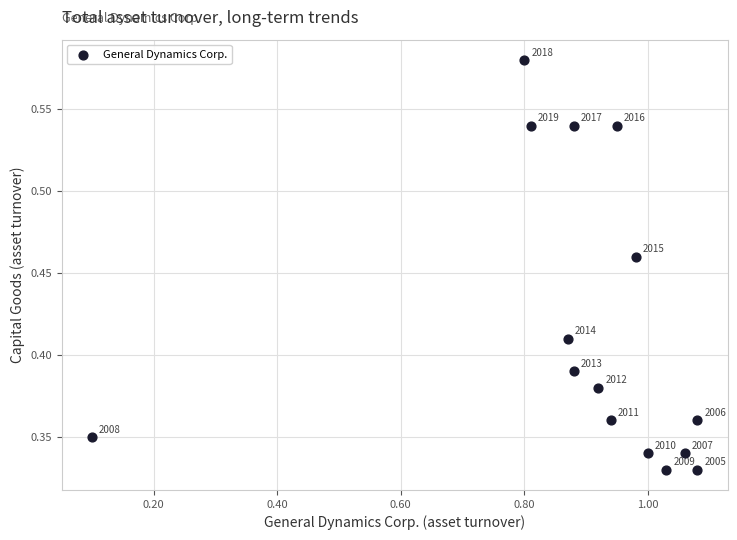

How many points are shown in the scatter plot?

15